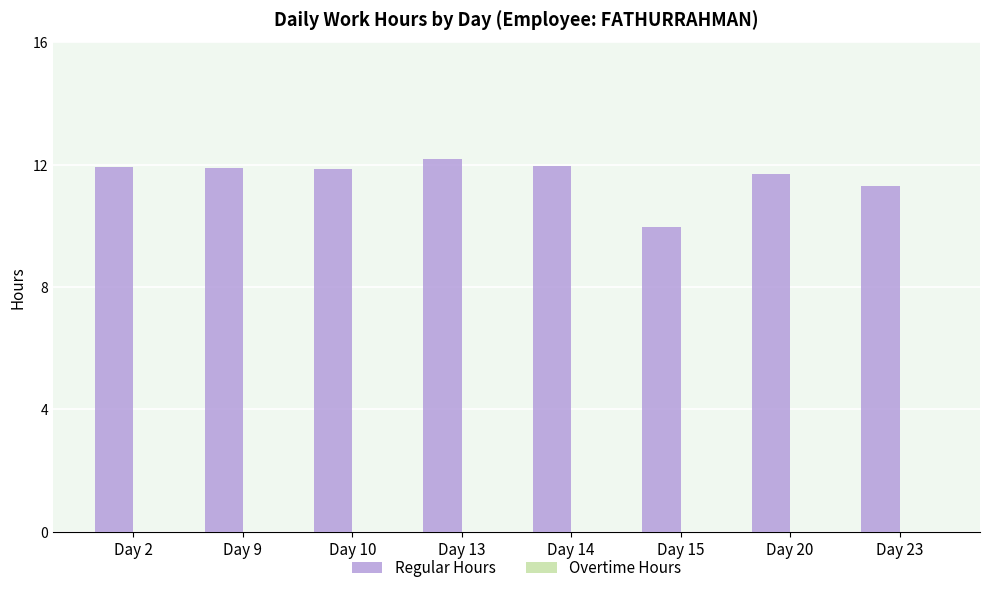

Where is the data nearest to the value 11?

Day 23